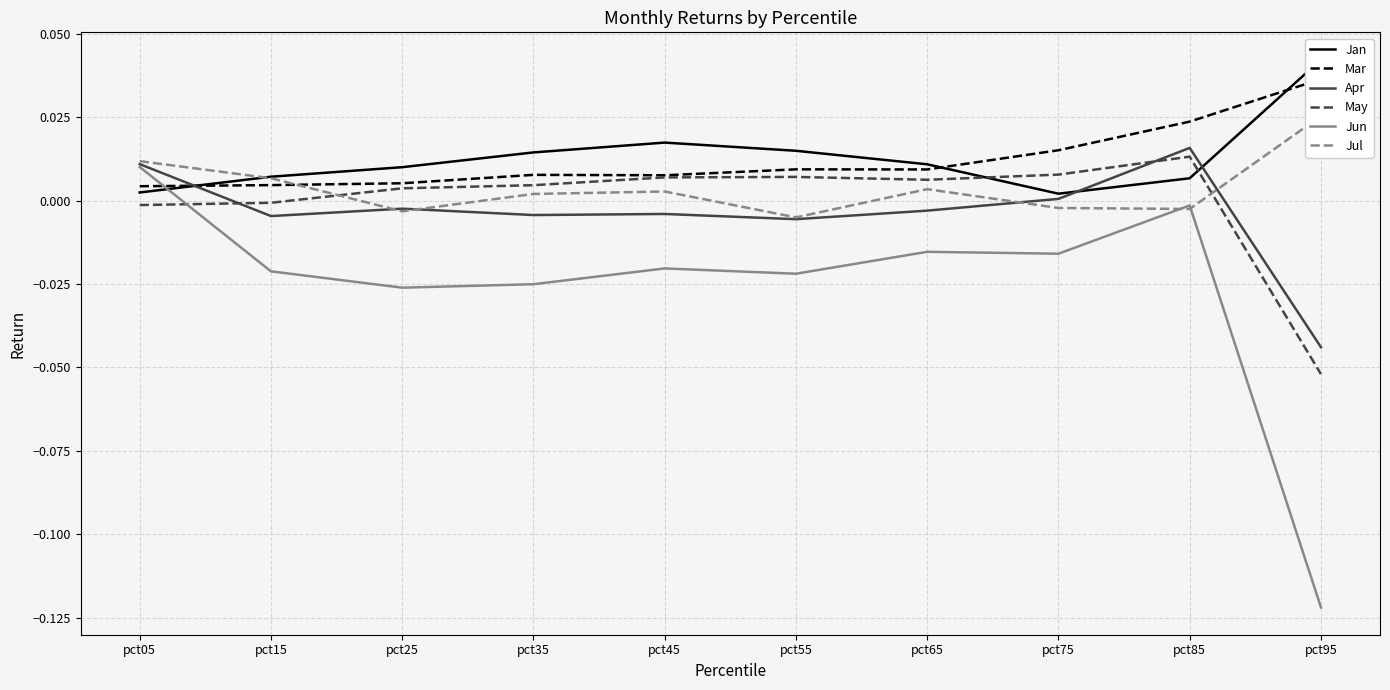

How many categories are shown in the chart?

10